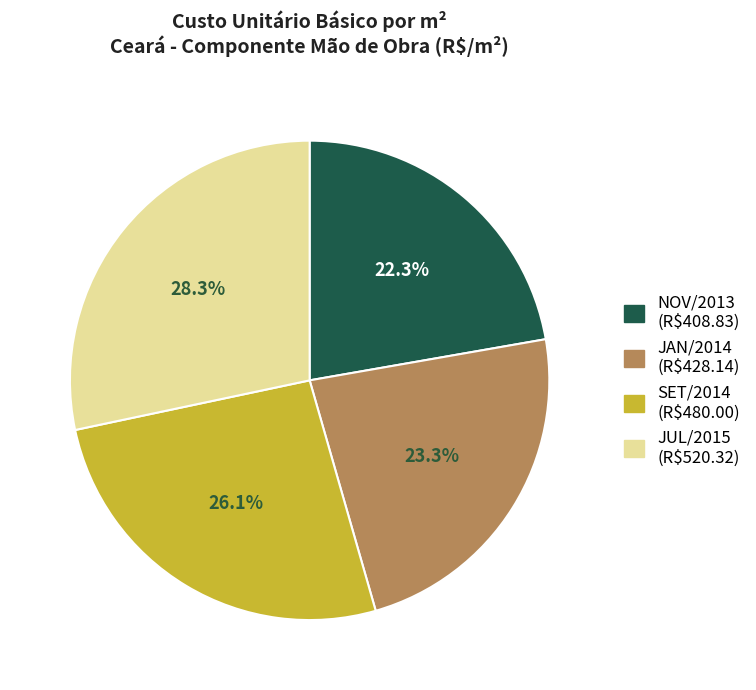

Does any single category account for the majority?

No